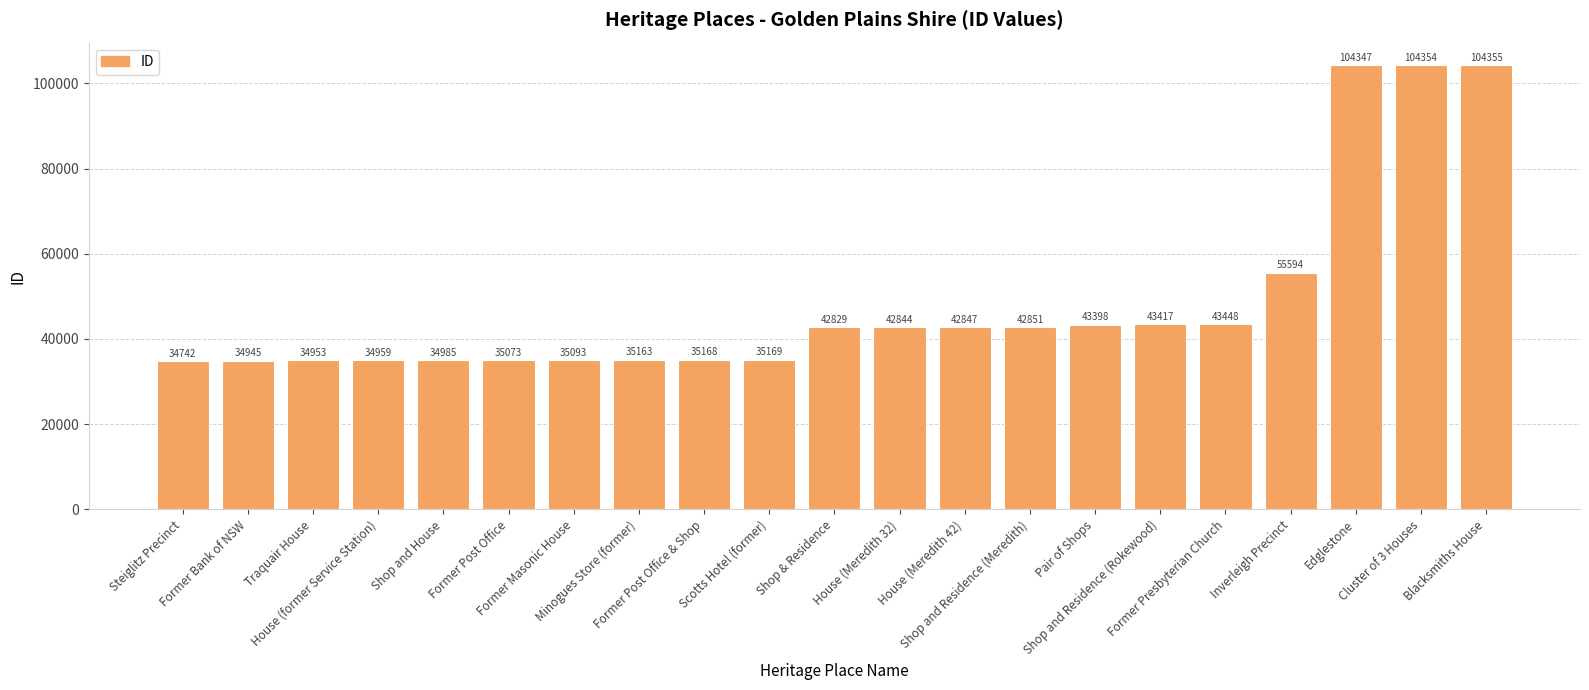

What is the average value?

48597